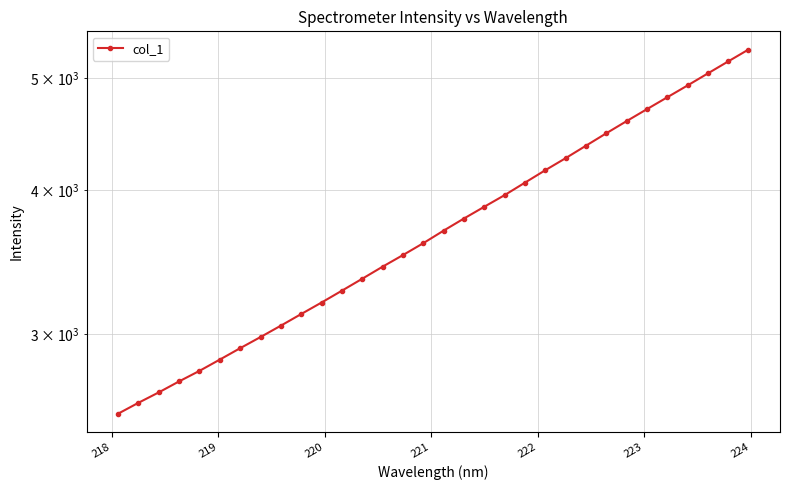

How many data points does each series have?

32